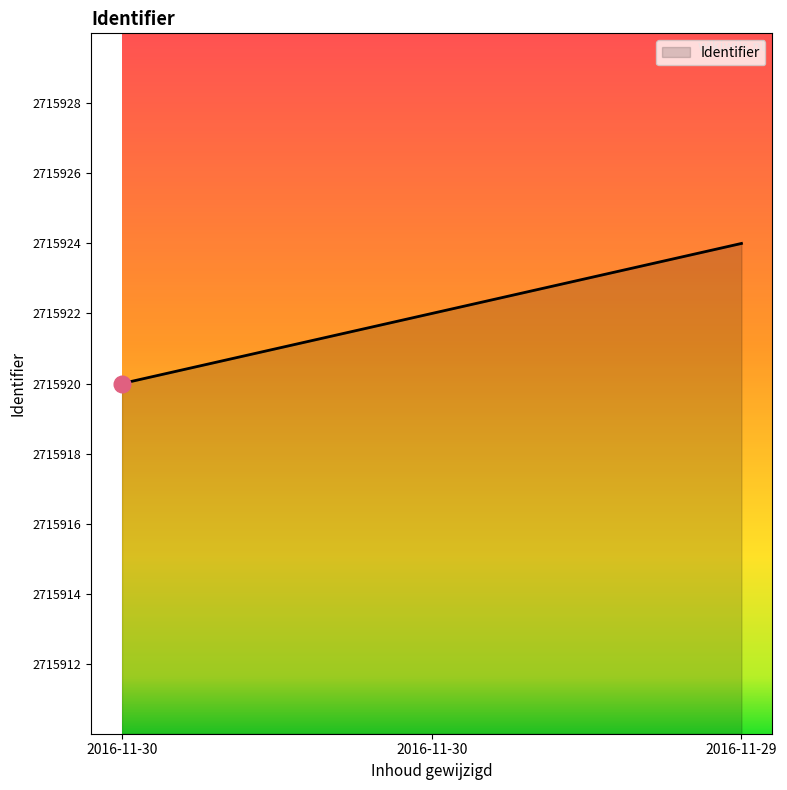

What is the sum of the values at 2016-11-30 and 2016-11-30?

5431842